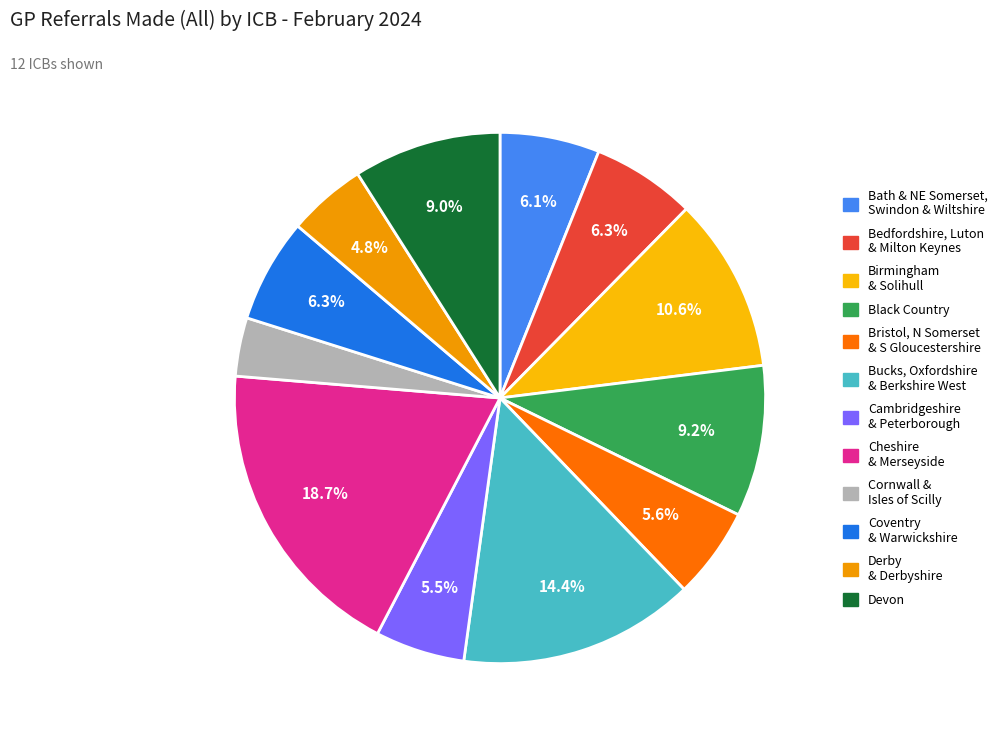

What is the largest slice in the pie chart?

NHS CHESHIRE AND MERSEYSIDE